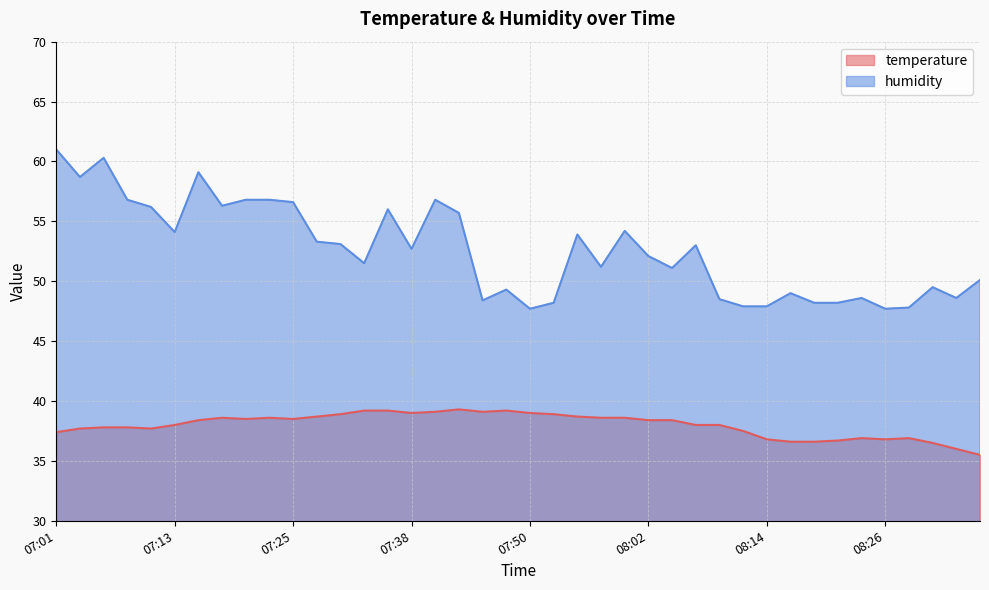

Rank the series at 07:25 from lowest to highest value.

temperature, humidity